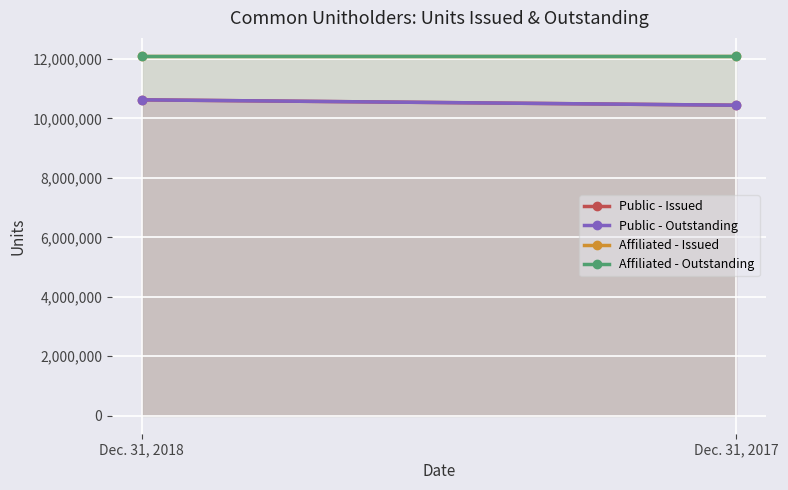

Is the value of Public - Outstanding at Dec. 31, 2018 greater than the value of Affiliated - Outstanding at Dec. 31, 2017?

No